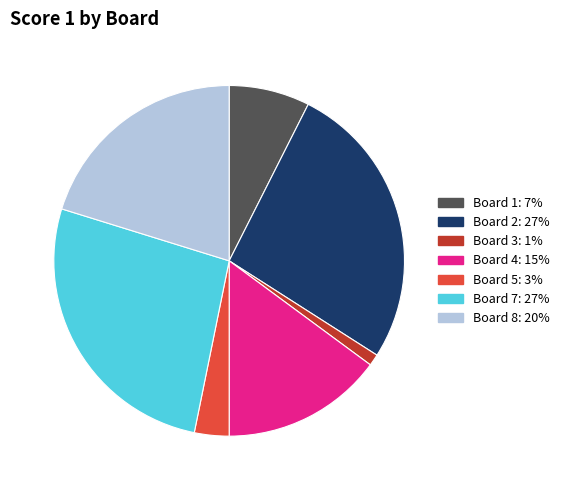

Is there a majority slice in this chart?

No